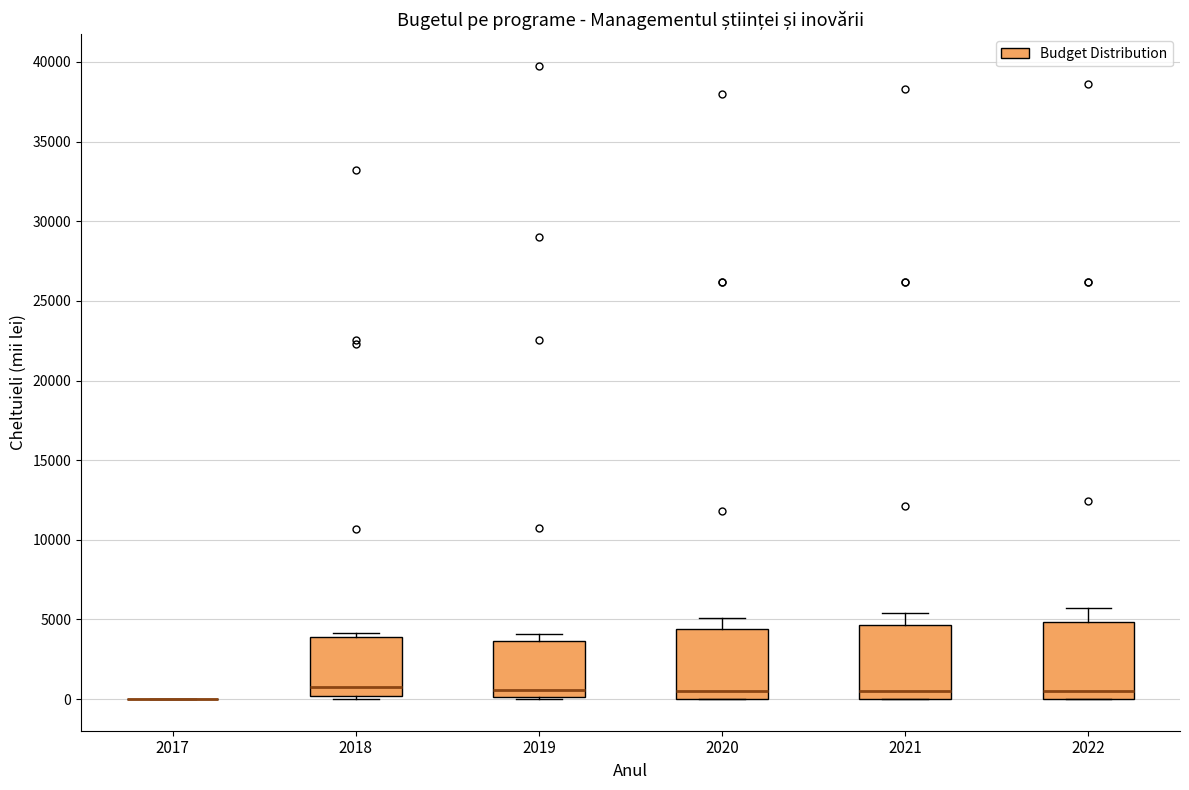

Reading left to right, read every box against the y-axis: the position of its median line, the range the box covers, and the ends of its whiskers. The values are not printed on the chart, so give them approximately, as read against the axis.

2017: box collapsed to a line at 0, whiskers 0 to 0
2018: median 500, box 0 to 4000, whiskers 0 (just below the box's lower edge) to 4000 (just above the box's upper edge)
2019: median 500, box 0 to 3500, whiskers 0 to 4000
2020: median 500, box 0 to 4500, whiskers 0 to 5000
2021: median 500, box 0 to 4500, whiskers 0 to 5500
2022: median 500, box 0 to 5000, whiskers 0 to 5500